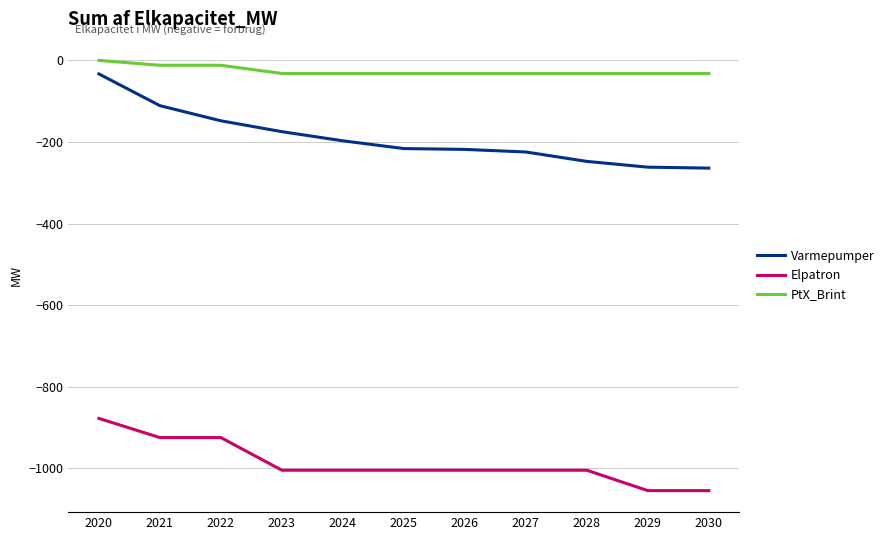

Rank the series at 2023 from lowest to highest value.

Elpatron, Varmepumper, PtX_Brint